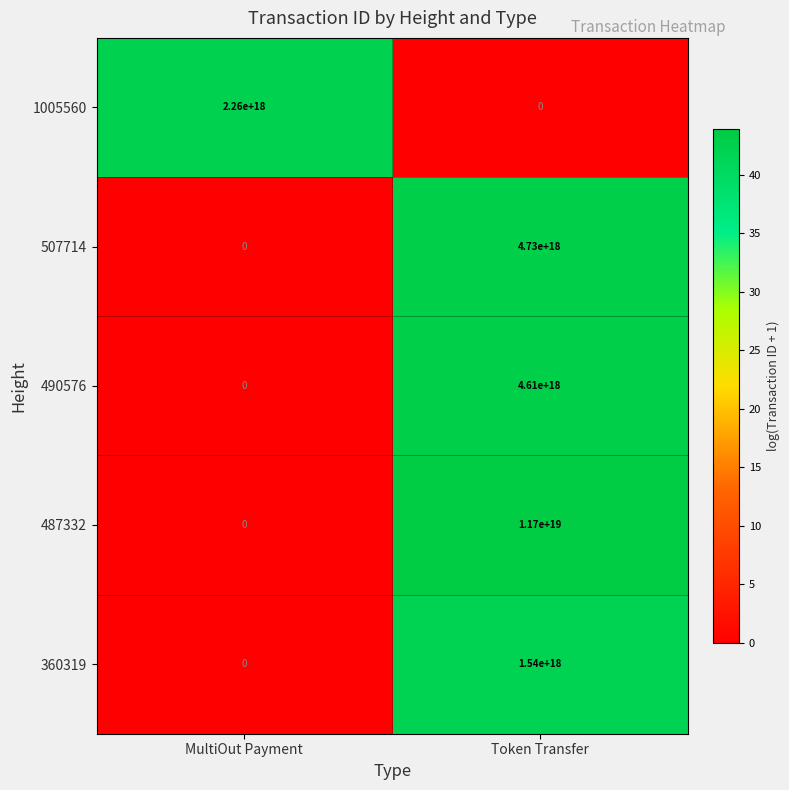

Where is 490576 nearest to the value 2305000000000000000?

MultiOut Payment